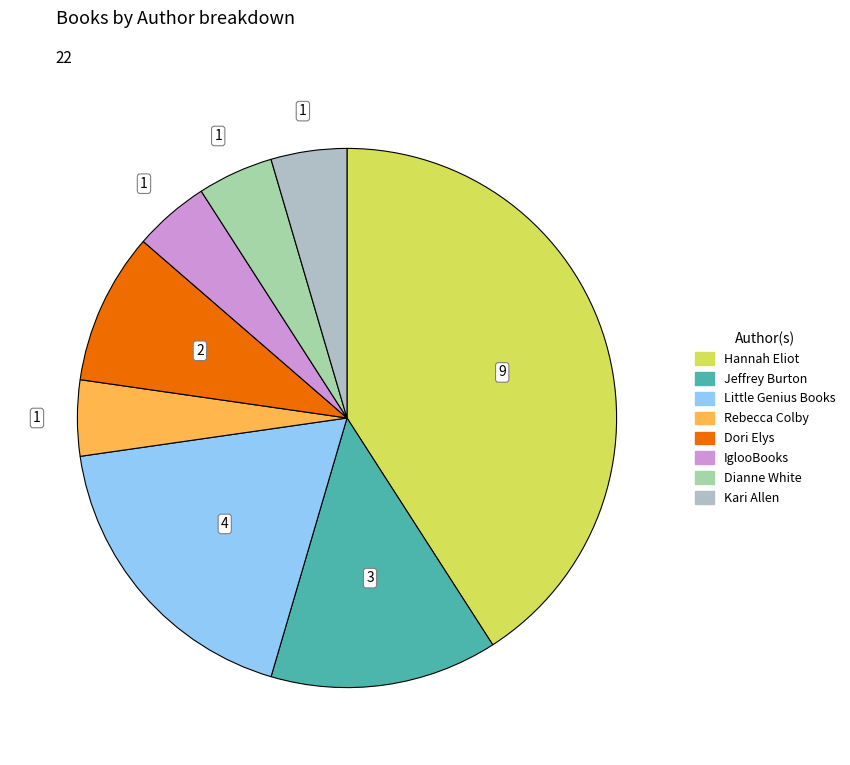

To the nearest percent, what percentage of the pie is Dianne White?

5%